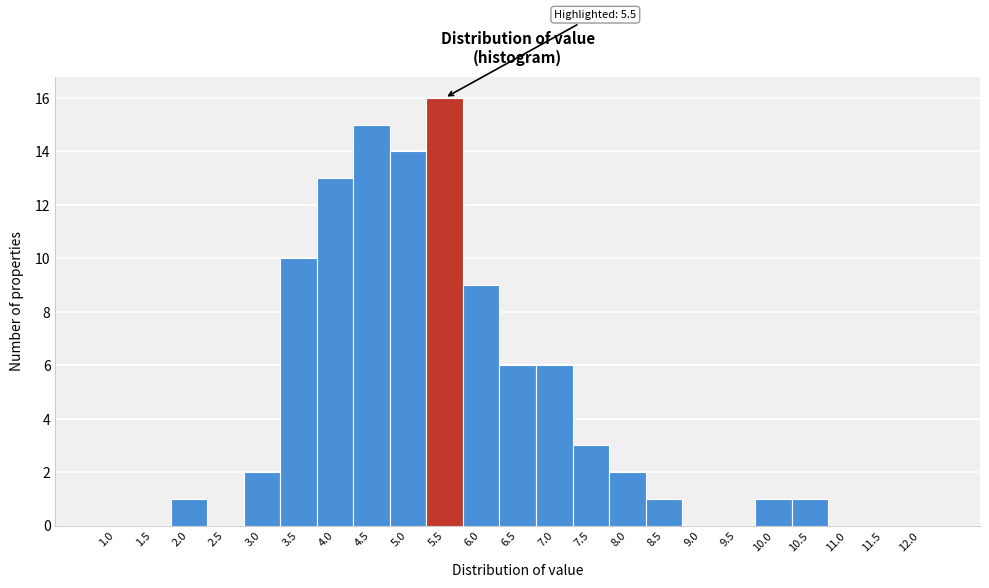

Reading left to right, extract all data points from this chart.

1.0=0	1.5=0	2.0=1	2.5=0	3.0=2	3.5=10	4.0=13	4.5=15	5.0=14	5.5=16	6.0=9	6.5=6	7.0=6	7.5=3	8.0=2	8.5=1	9.0=0	9.5=0	10.0=1	10.5=1	11.0=0	11.5=0	12.0=0